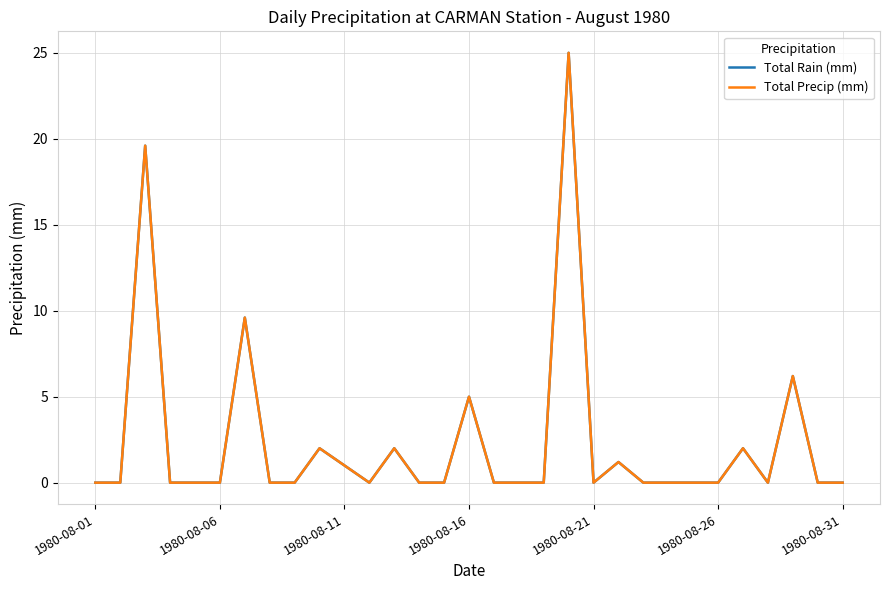

Is this an area chart (filled region under the line)?

No